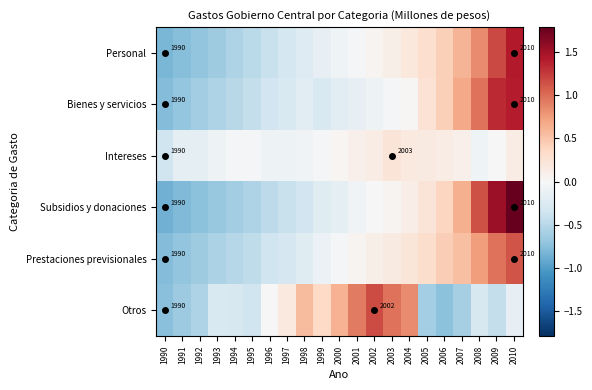

True or false: Otros has a value of 0.5 at 2001.

False